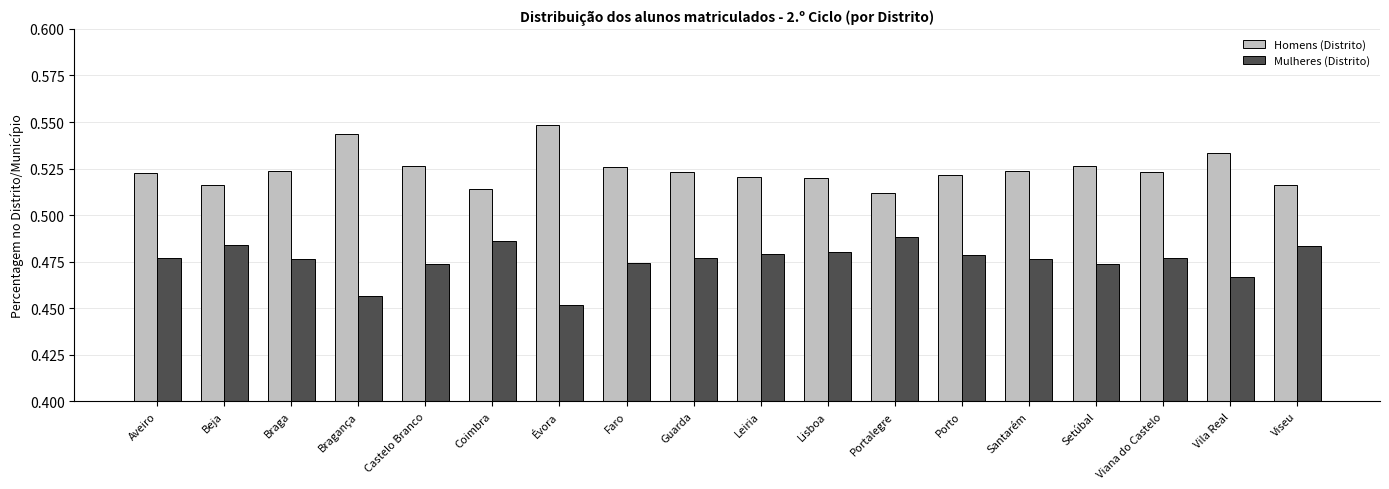

What is the label of the 13th bar from the left?

Porto